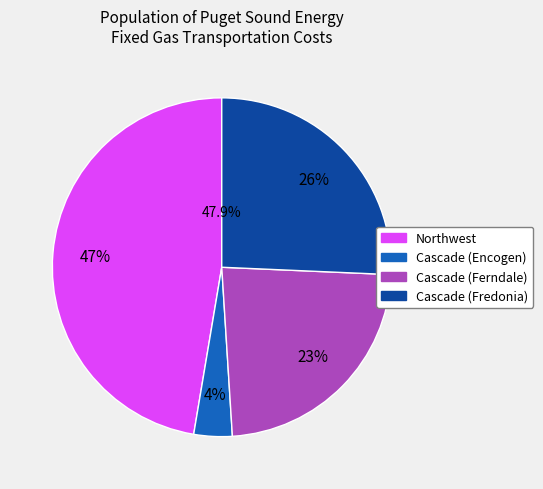

Between Cascade (Ferndale) and Northwest, which is larger?

Northwest